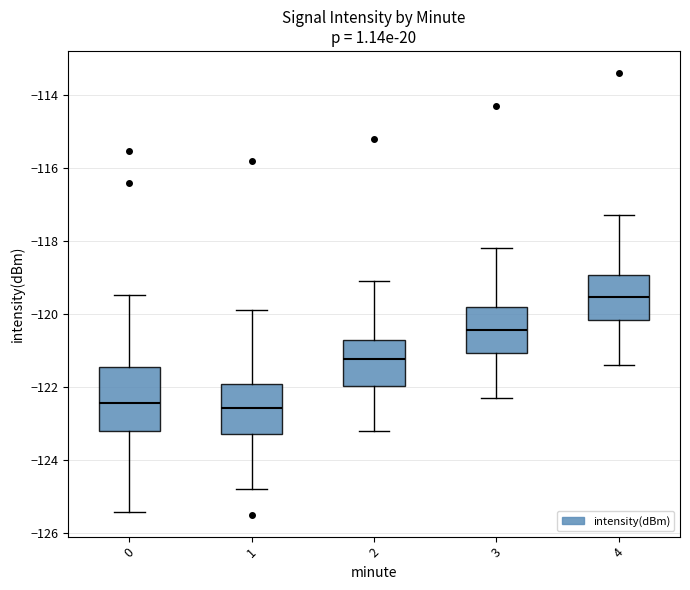

Reading left to right, transcribe this box plot: for each box, give where its median line is, the range the box spans, and where its two whiskers end, as read against the y-axis. The values are not printed on the chart, so give them approximately, as read against the axis.

0: median -122.4, box -123.2 to -121.4, whiskers -125.4 to -119.4
1: median -122.6, box -123.4 to -122.0, whiskers -124.8 to -119.8
2: median -121.2, box -122.0 to -120.8, whiskers -123.2 to -119.0
3: median -120.4, box -121.0 to -119.8, whiskers -122.2 to -118.2
4: median -119.6, box -120.2 to -119.0, whiskers -121.4 to -117.2